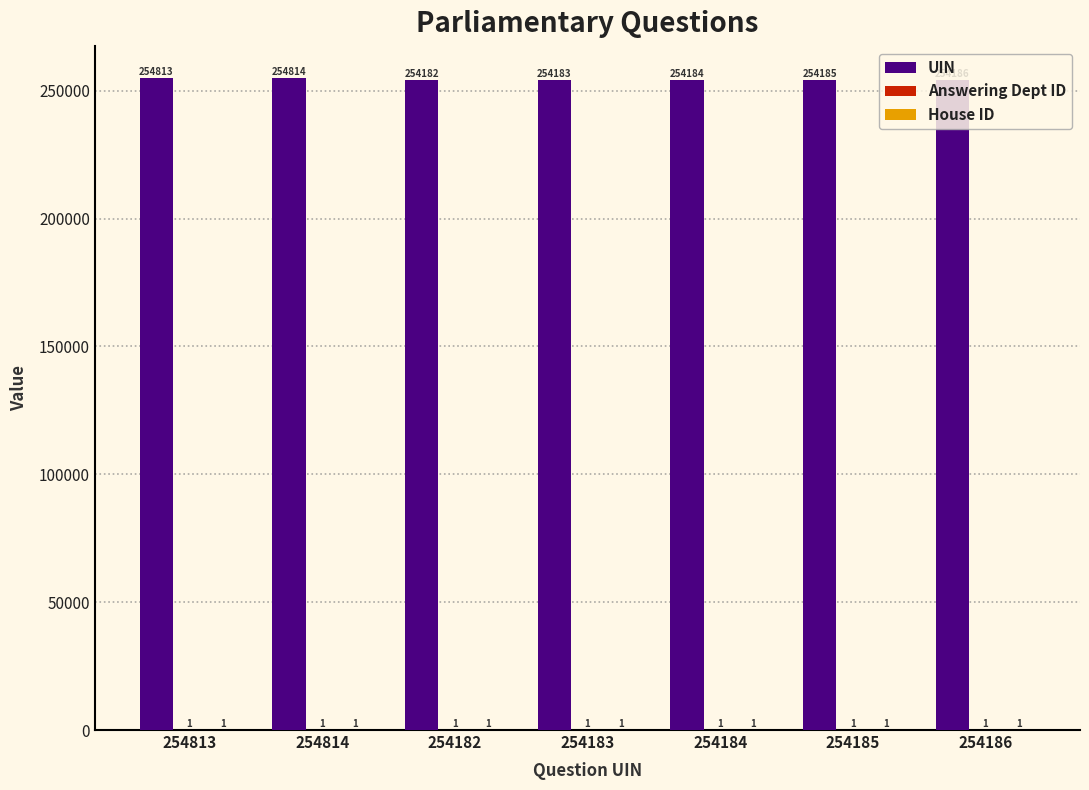

Which series changed the most between 254182 and 254186?

UIN